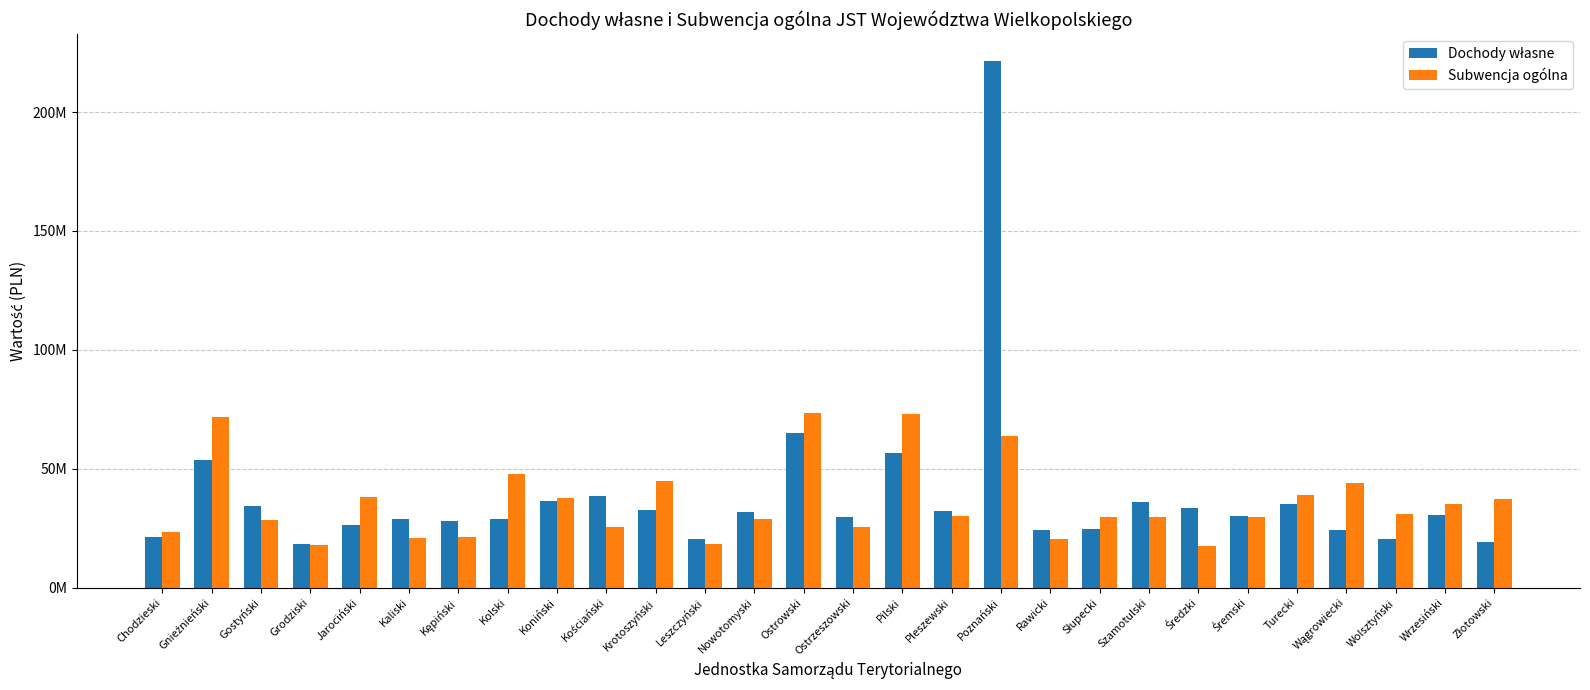

Rank the series at Chodzieski from lowest to highest value.

Dochody własne, Subwencja ogólna